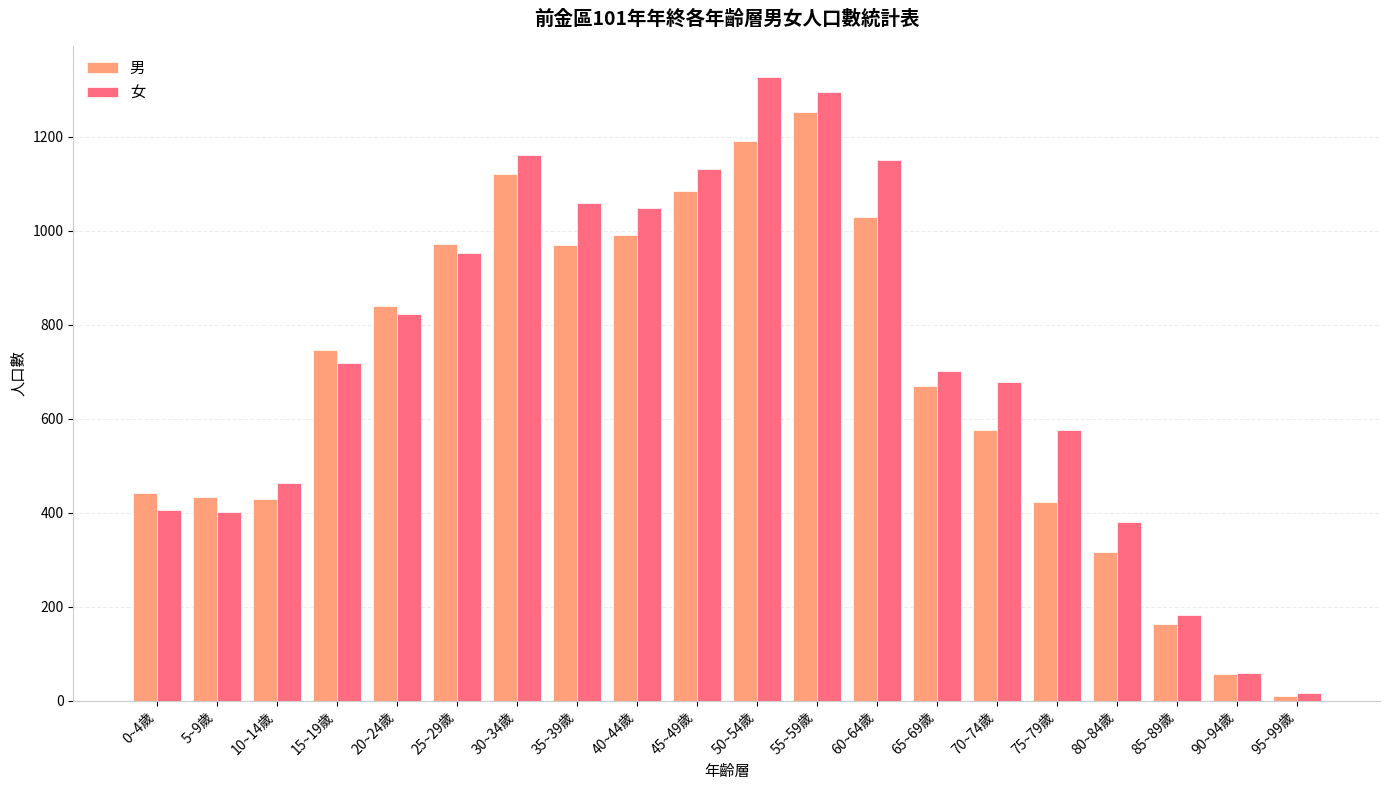

Where is 女 nearest to the value 672?

70~74歲